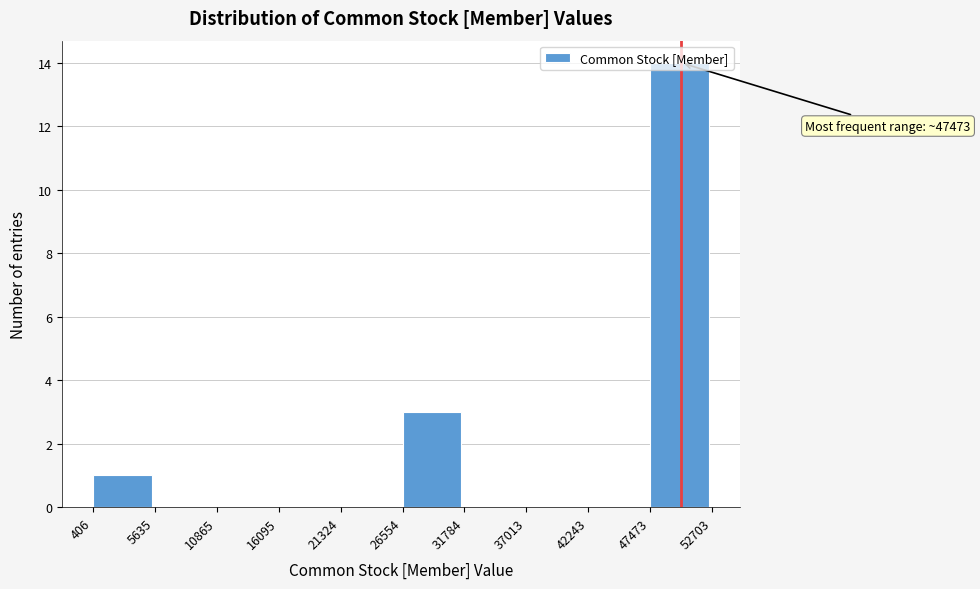

Which range on the x-axis has the tallest bar?

47473 to 52703